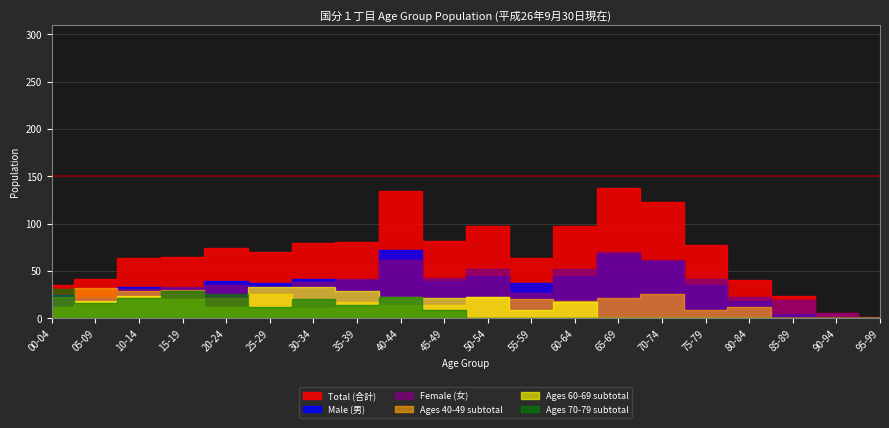

The value of Total (合計) at 40-44 is 185. True or false?

False